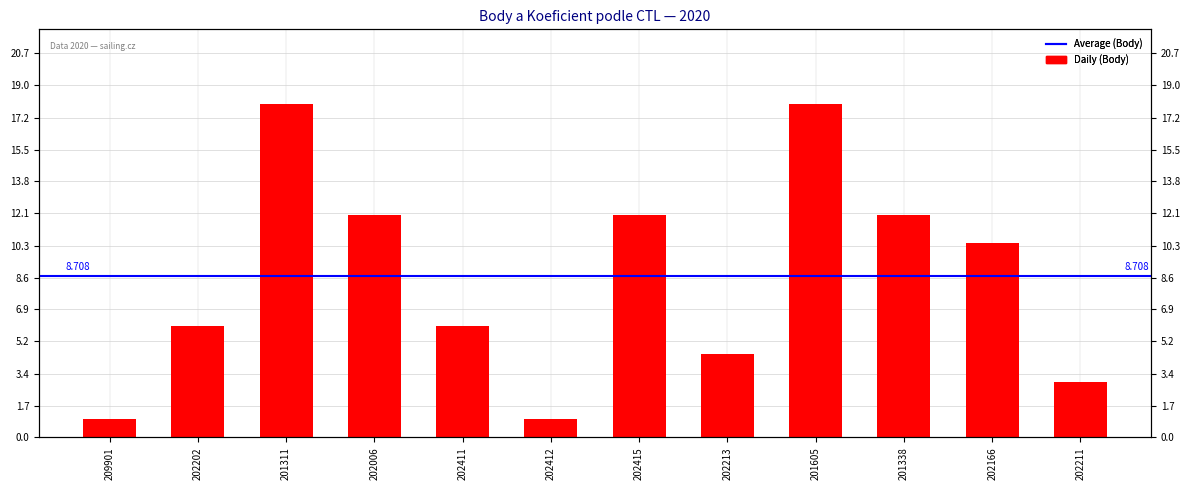

Where is the data nearest to the value 9?

202166